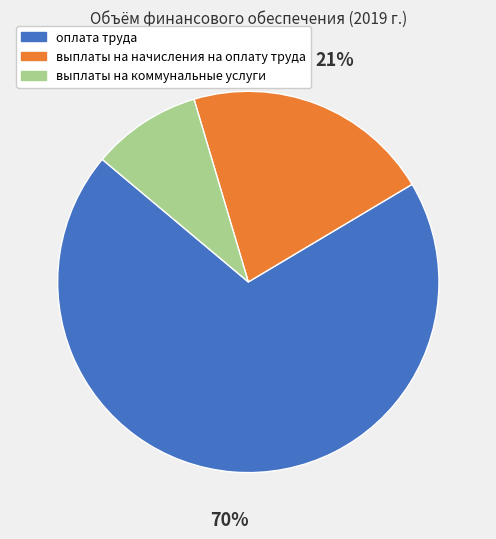

Which has a higher value, оплата труда or выплаты на коммунальные услуги?

оплата труда